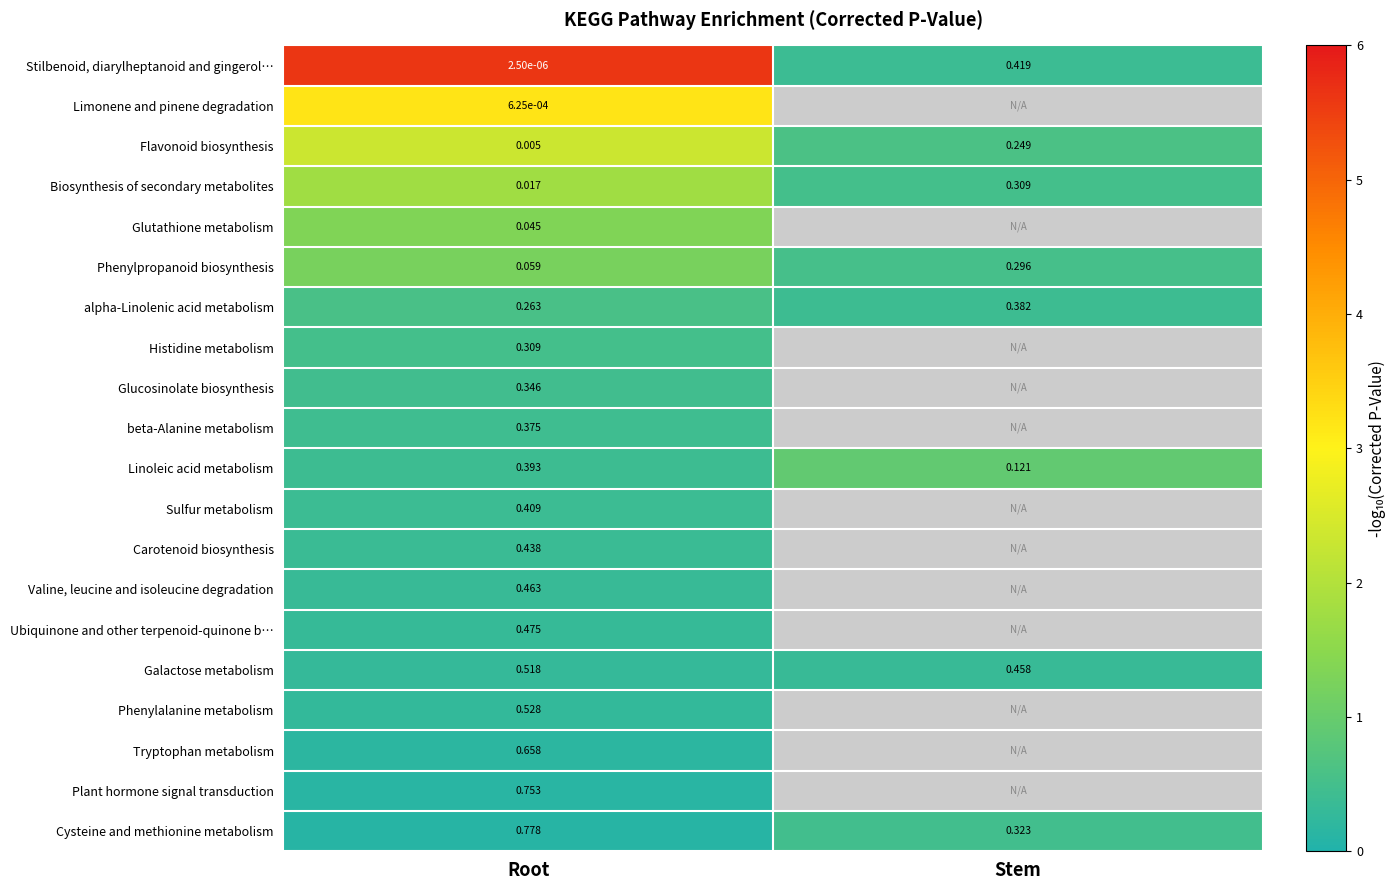

Rank the series at Root from lowest to highest value.

Stilbenoid, diarylheptanoid and gingerol…, Limonene and pinene degradation, Flavonoid biosynthesis, Biosynthesis of secondary metabolites, Glutathione metabolism, Phenylpropanoid biosynthesis, alpha-Linolenic acid metabolism, Histidine metabolism, Glucosinolate biosynthesis, beta-Alanine metabolism, Linoleic acid metabolism, Sulfur metabolism, Carotenoid biosynthesis, Valine, leucine and isoleucine degradation, Ubiquinone and other terpenoid-quinone b…, Galactose metabolism, Phenylalanine metabolism, Tryptophan metabolism, Plant hormone signal transduction, Cysteine and methionine metabolism